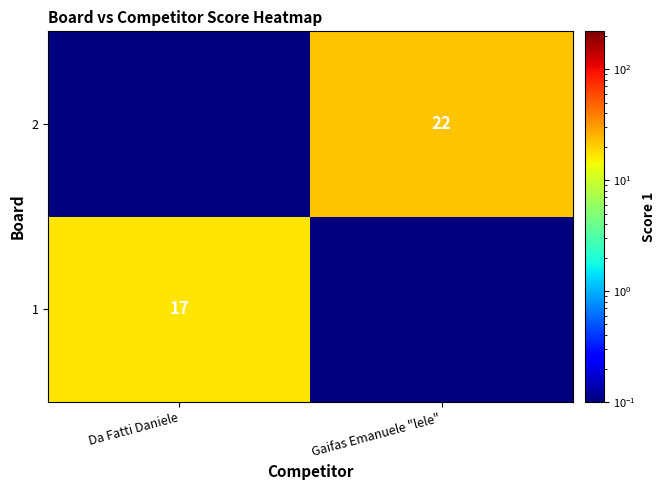

How many series are shown in this chart?

2